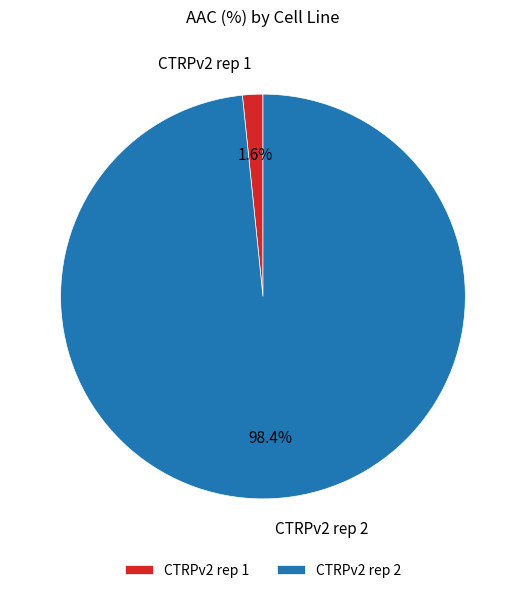

What percentage is the CTRPv2 rep 2 slice, to the nearest percent?

98%